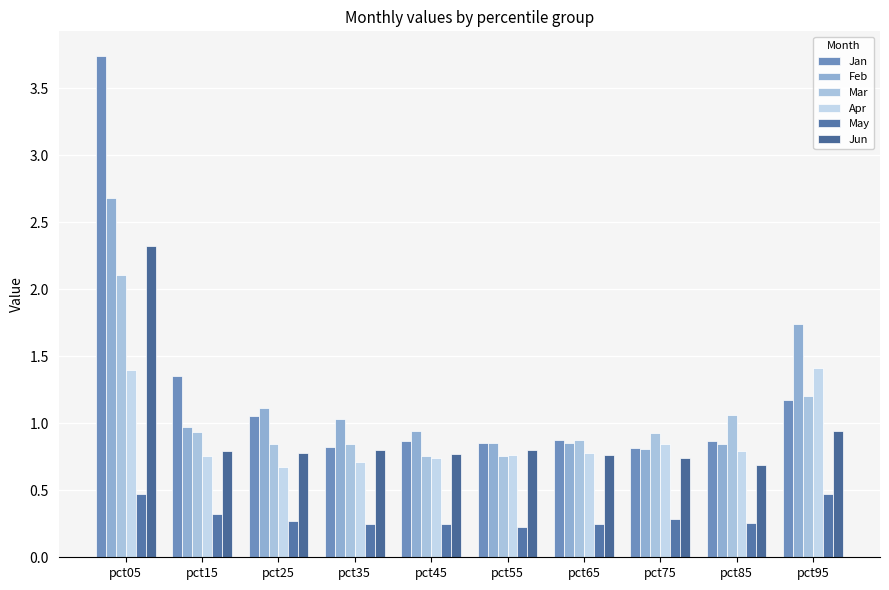

What is the spread (max minus min) of values at pct55?

0.6